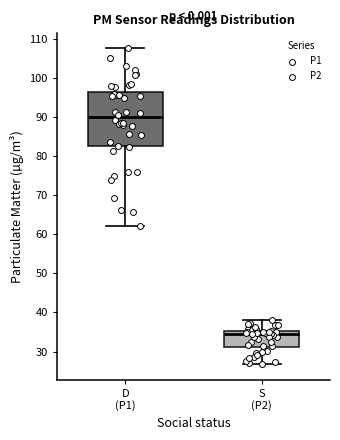

Where does the lower whisker of the box for S (P2) end on the y-axis? The values are not printed on the chart, so give them approximately, as read against the axis.

27